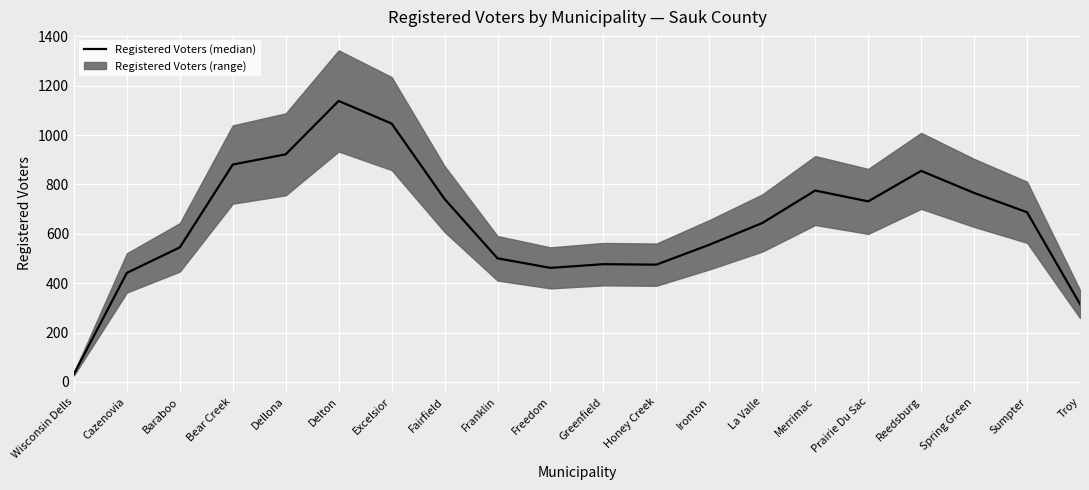

List the labels in order of value, largest first.

Delton, Excelsior, Dellona, Bear Creek, Reedsburg, Merrimac, Spring Green, Fairfield, Prairie Du Sac, Sumpter, La Valle, Ironton, Baraboo, Franklin, Greenfield, Honey Creek, Freedom, Cazenovia, Troy, Wisconsin Dells